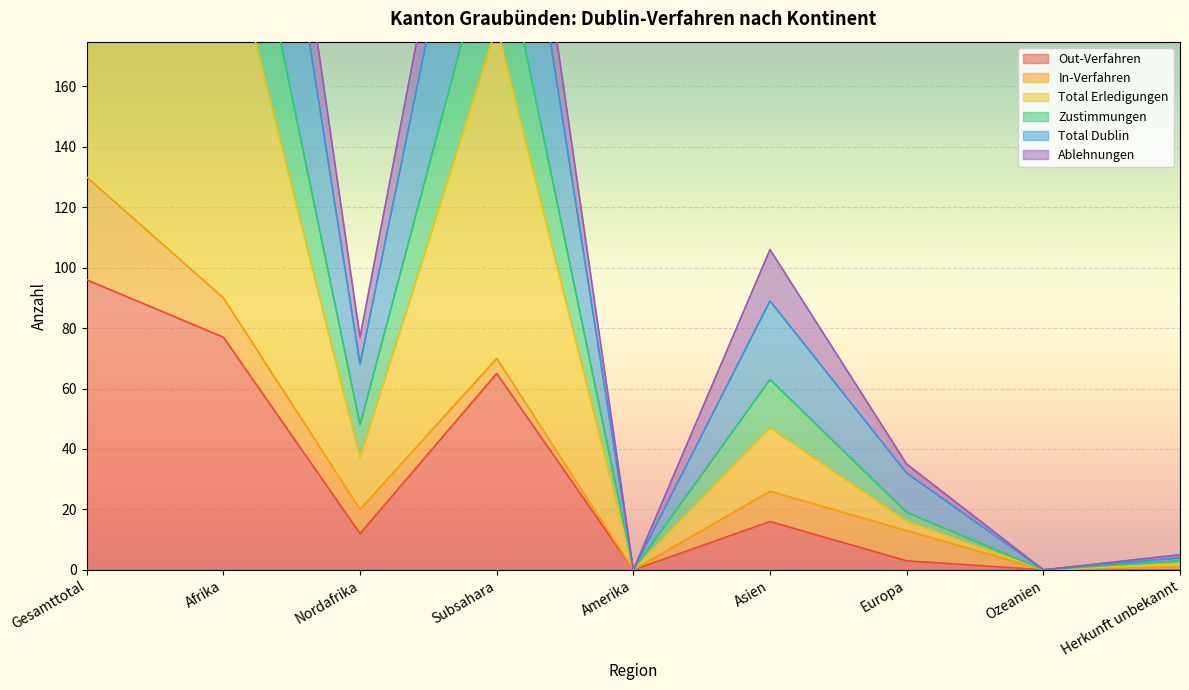

True or false: Total Dublin and Out-Verfahren intersect in this chart.

False